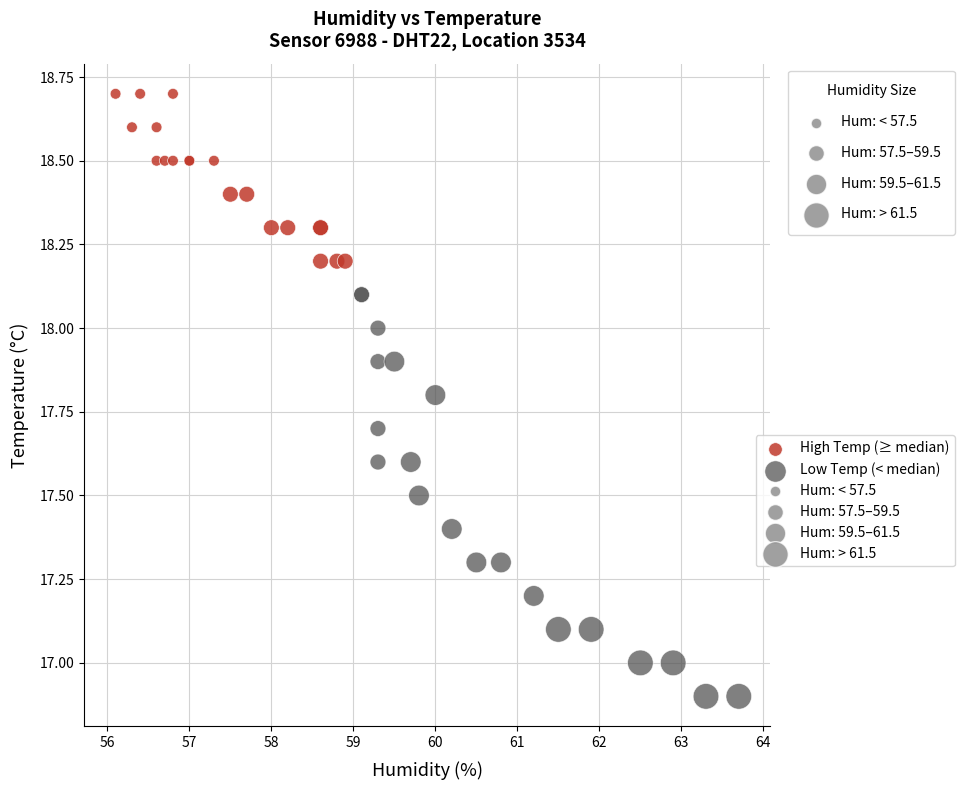

Which series reaches the minimum Y coordinate?

Low Temp (< median)